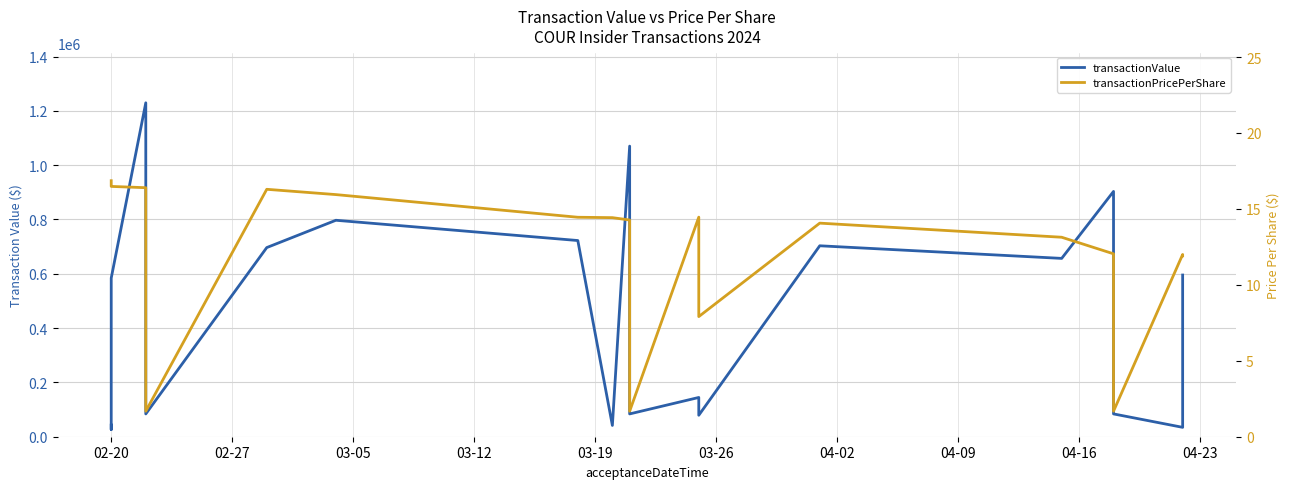

How many lines are shown in the chart?

2